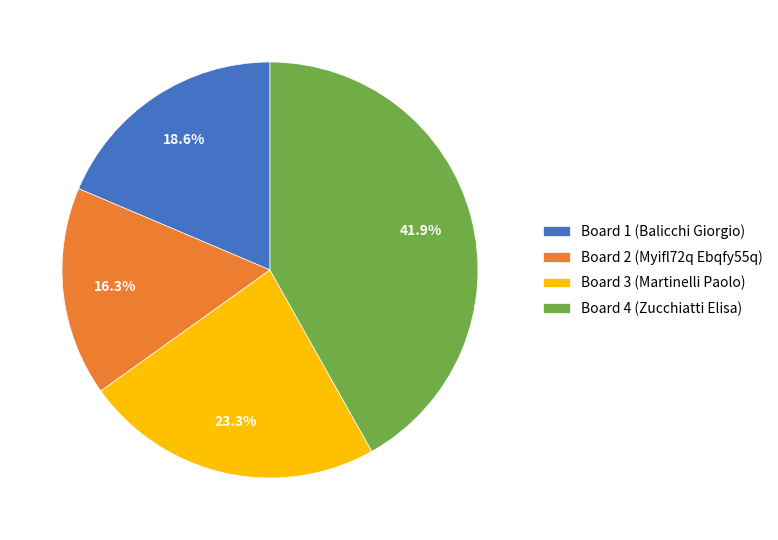

Is Board 4 (Zucchiatti Elisa) the majority of the pie?

No